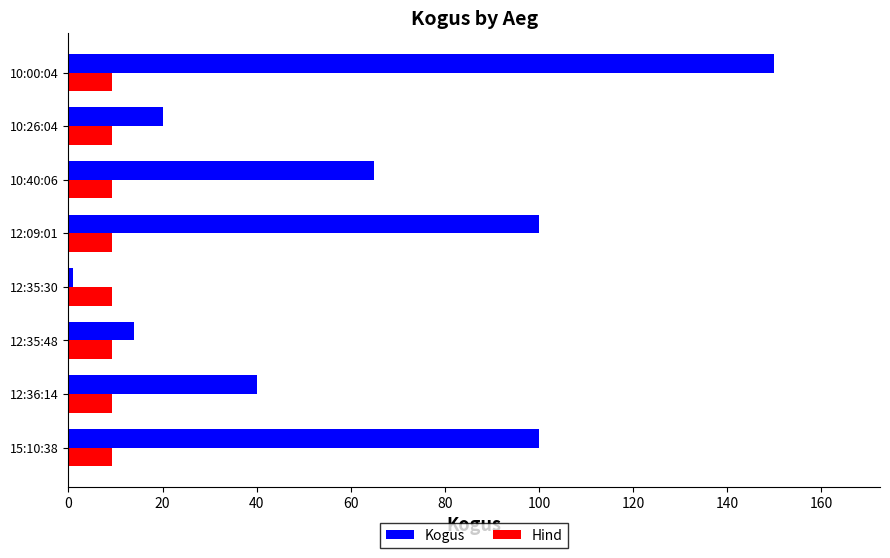

List the series in order of their overall mean, lowest first.

Hind, Kogus